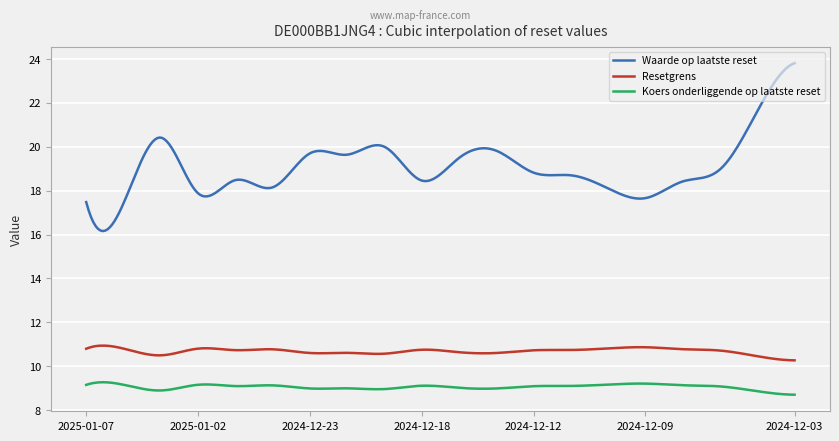

List the series in order of their overall mean, lowest first.

Koers onderliggende op laatste reset, Resetgrens, Waarde op laatste reset